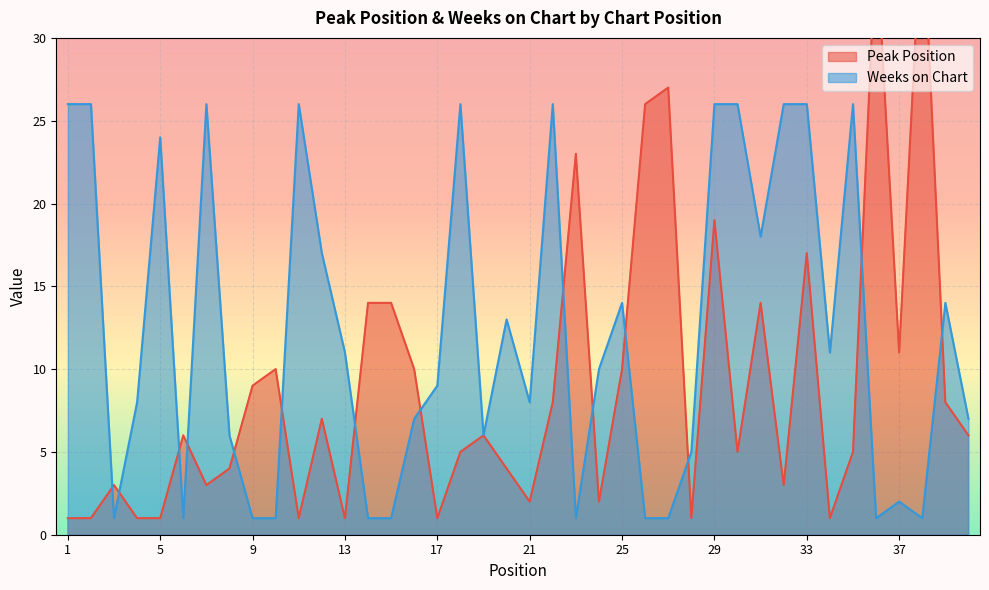

At which category is the sum across all series the highest?

29